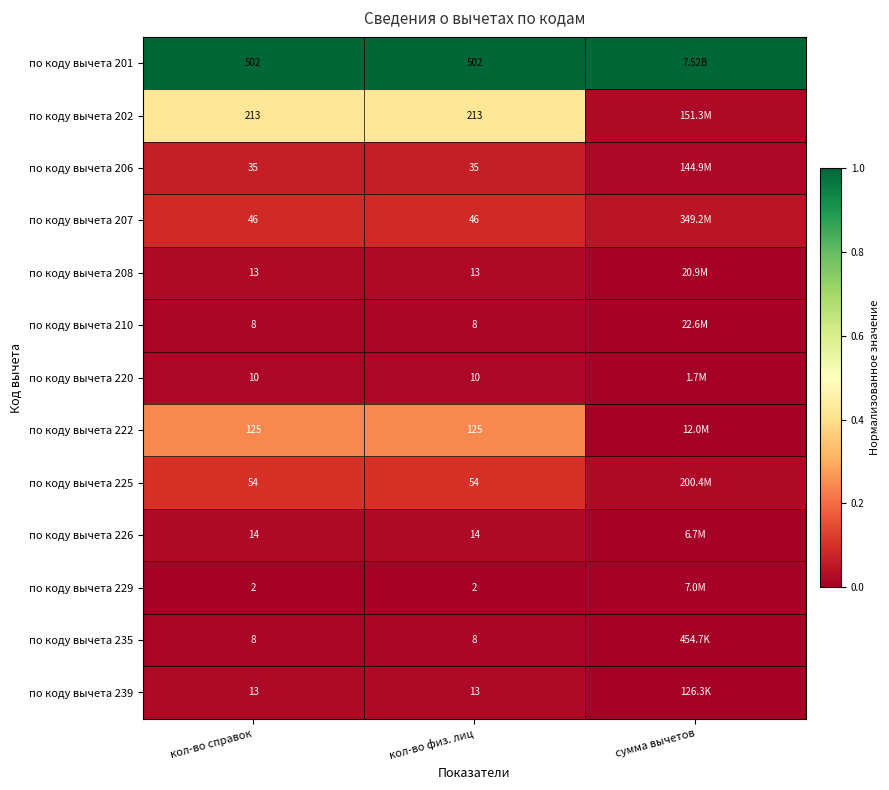

True or false: по коду вычета 235 has a value of 0.0 at сумма вычетов.

True